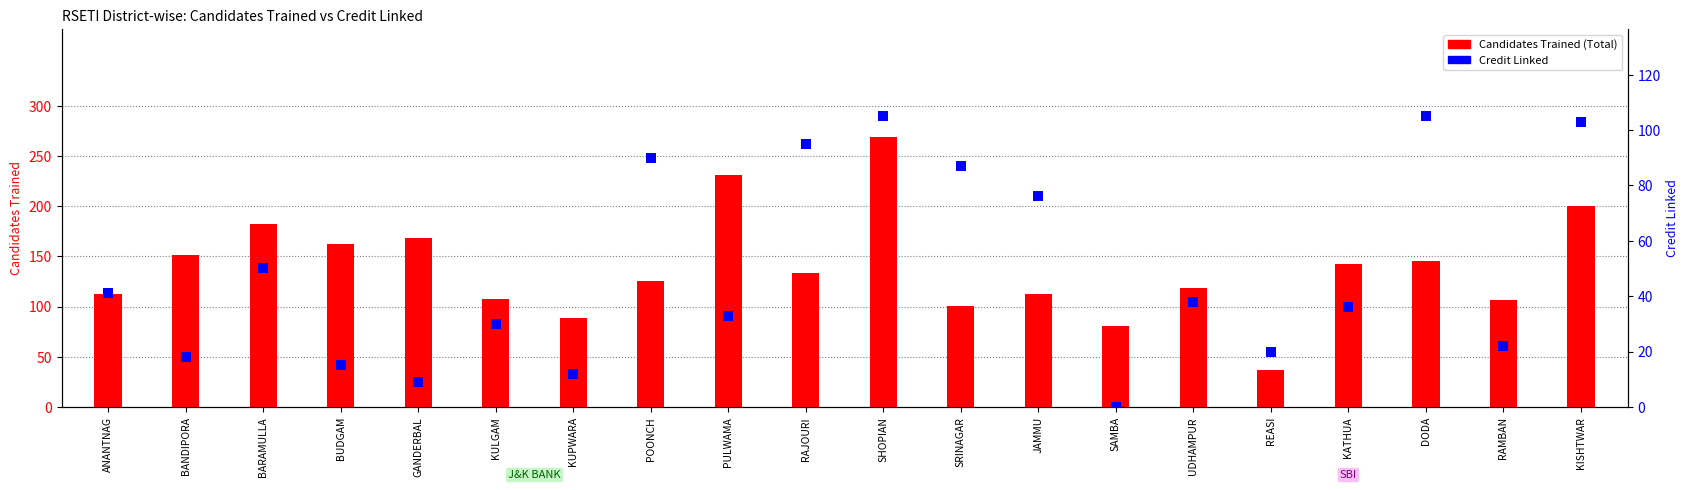

Is the value of Candidates Trained (Total) at SRINAGAR greater than the value of Credit Linked at BUDGAM?

Yes